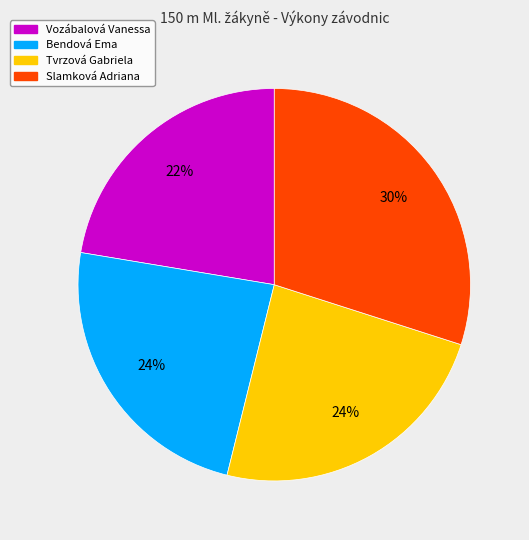

Do Tvrzová Gabriela and Slamková Adriana together represent more than half of the pie?

Yes